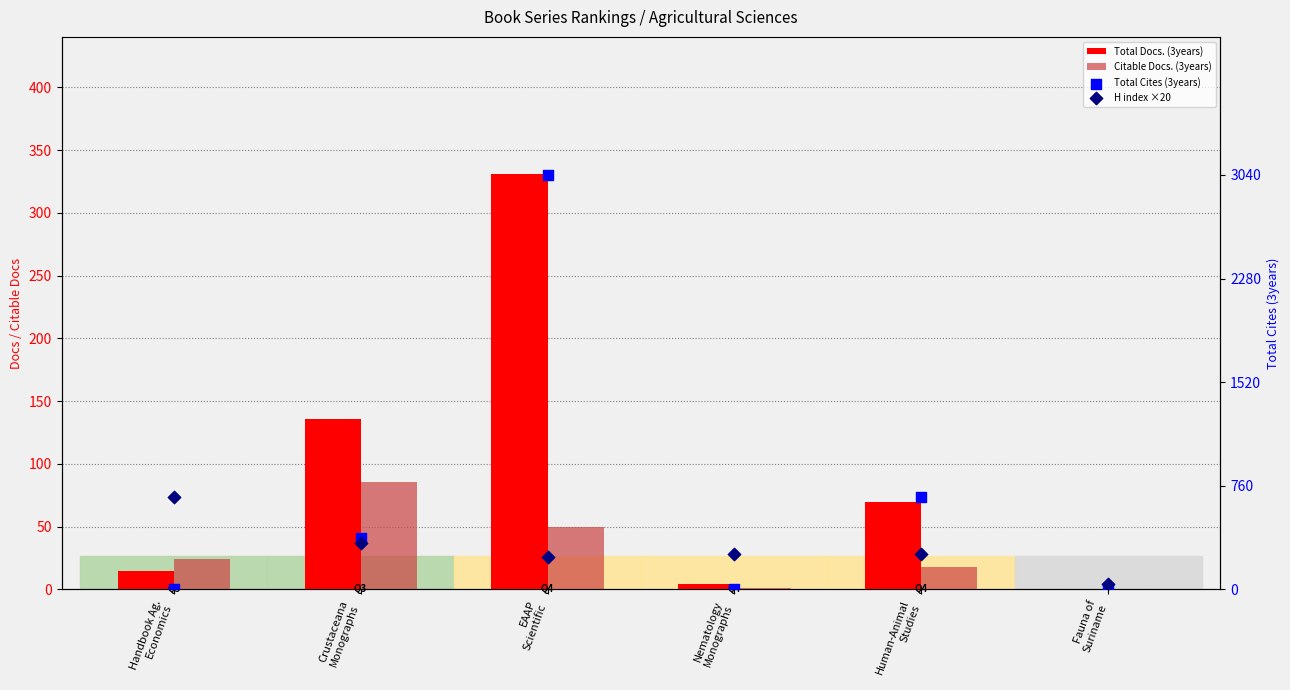

Which series has the largest Y range (max minus min)?

Total Cites (3years)